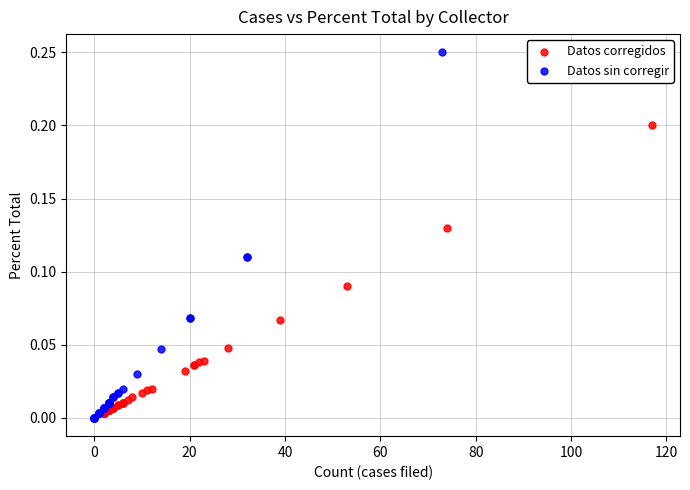

Which series has the widest spread of Y values?

Datos sin corregir